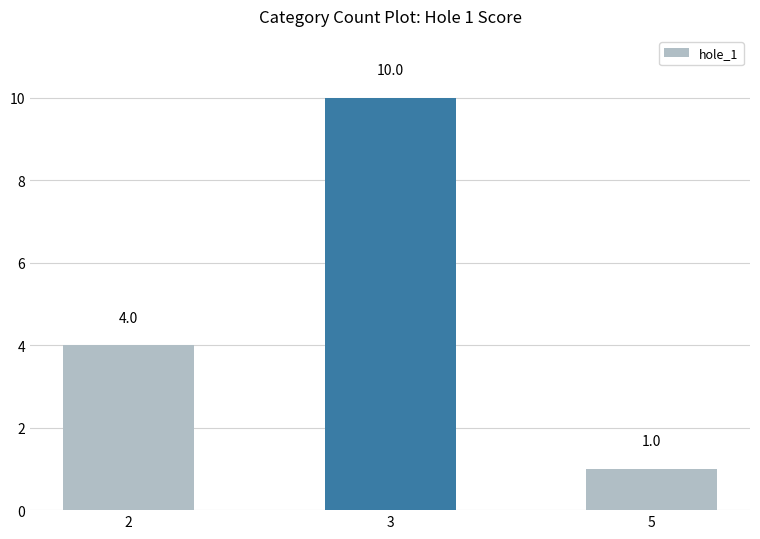

What is the minimum value shown in the chart?

1